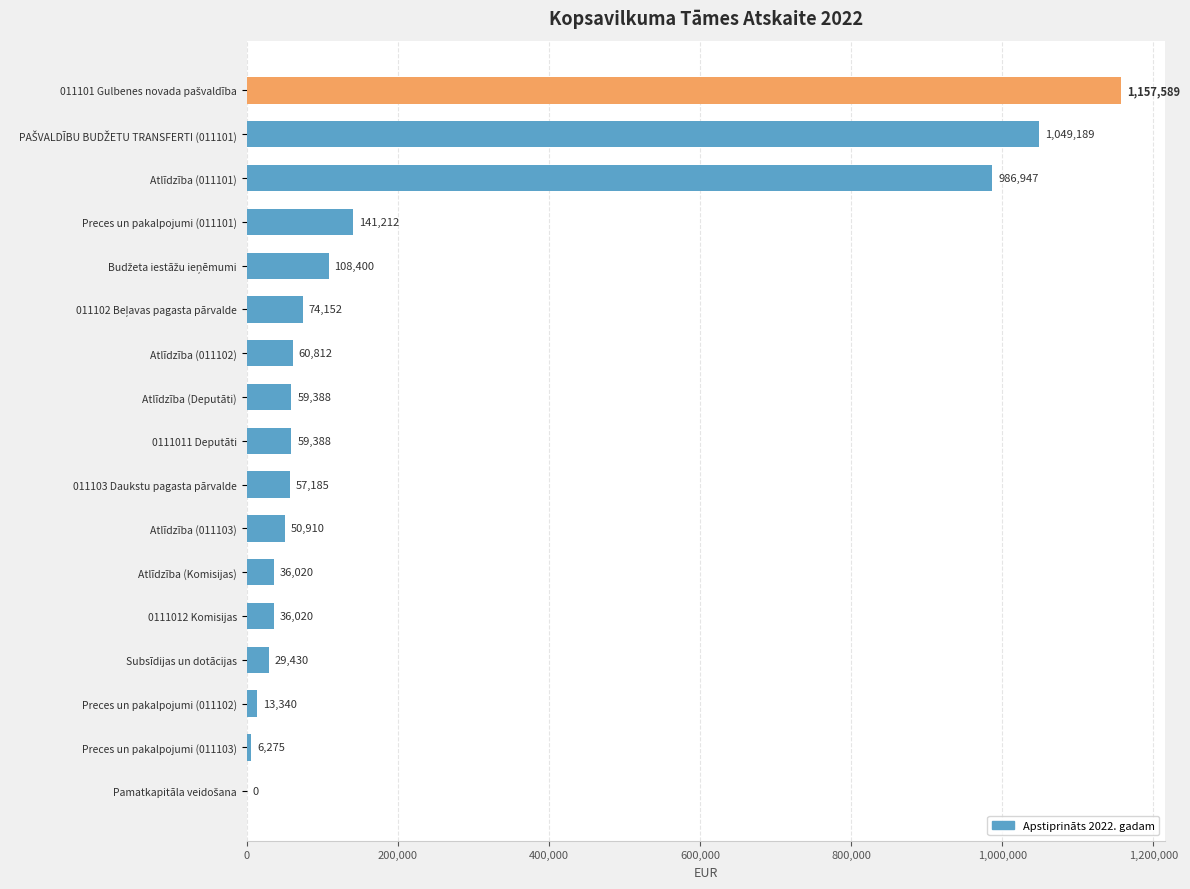

What is the change in value from Atlīdzība (Deputāti) to Preces un pakalpojumi (011101)?

+81824